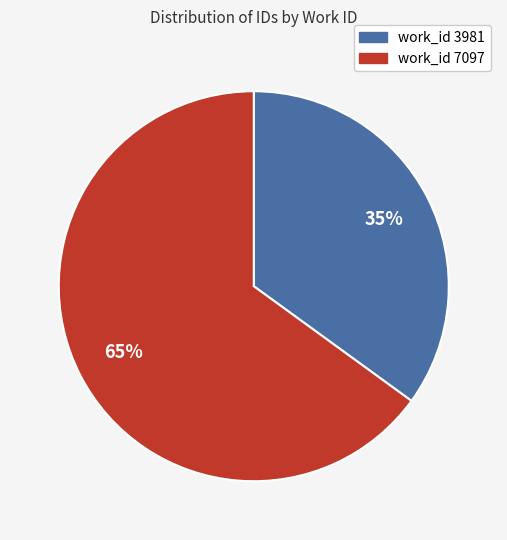

To the nearest percent, what is the difference between the largest and smallest slice percentages?

30%